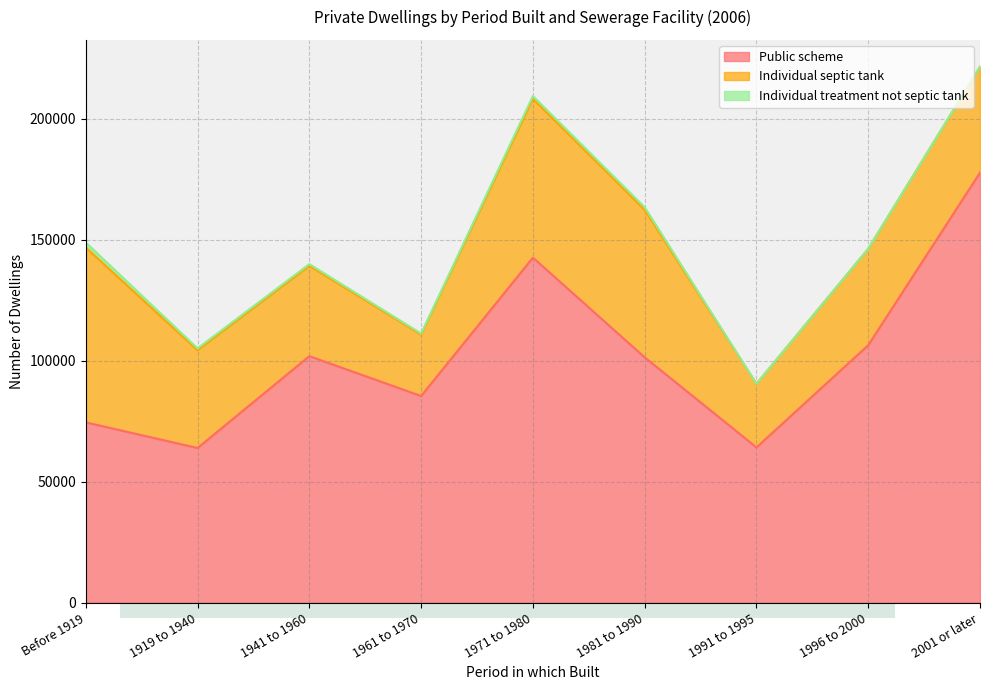

Reading left to right, what are all the values shown in this chart?

Public scheme: Before 1919=74510	1919 to 1940=63925	1941 to 1960=101866	1961 to 1970=85394	1971 to 1980=142580	1981 to 1990=101385	1991 to 1995=64162	1996 to 2000=106387	2001 or later=177683
Individual septic tank: Before 1919=72247	1919 to 1940=40392	1941 to 1960=37288	1961 to 1970=25398	1971 to 1980=65604	1981 to 1990=60928	1991 to 1995=26287	1996 to 2000=39846	2001 or later=43784
Individual treatment not septic tank: Before 1919=2068	1919 to 1940=774	1941 to 1960=749	1961 to 1970=435	1971 to 1980=1154	1981 to 1990=1099	1991 to 1995=0	1996 to 2000=0	2001 or later=0